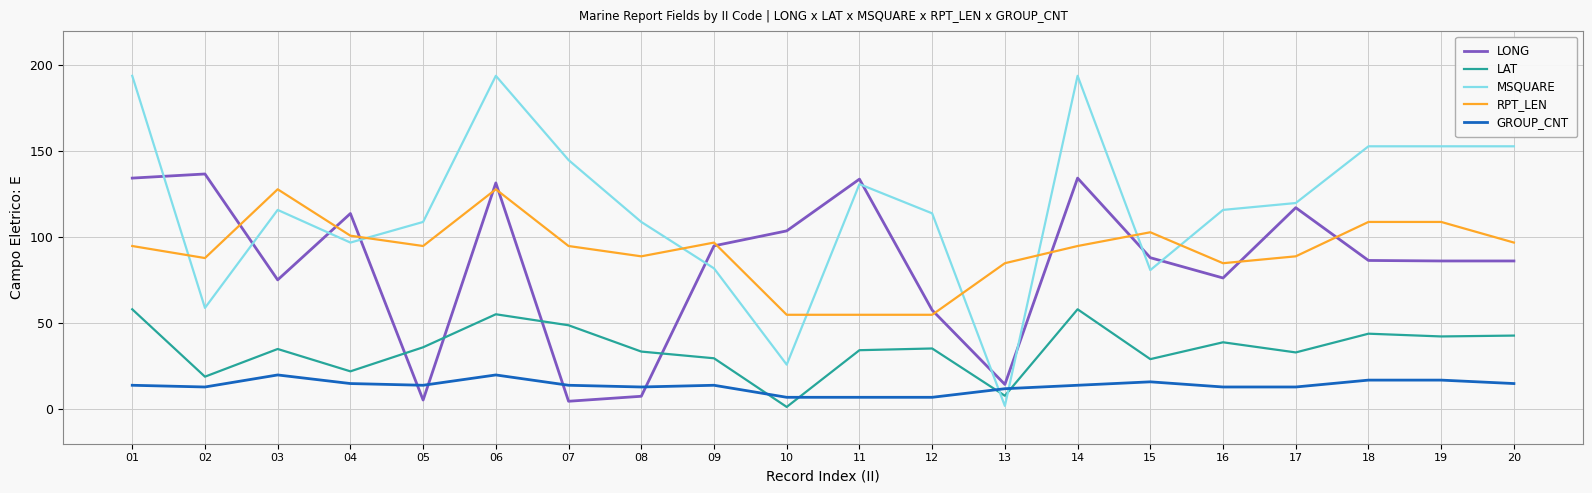

What are all the series names shown in the legend?

LONG, LAT, MSQUARE, RPT_LEN, GROUP_CNT